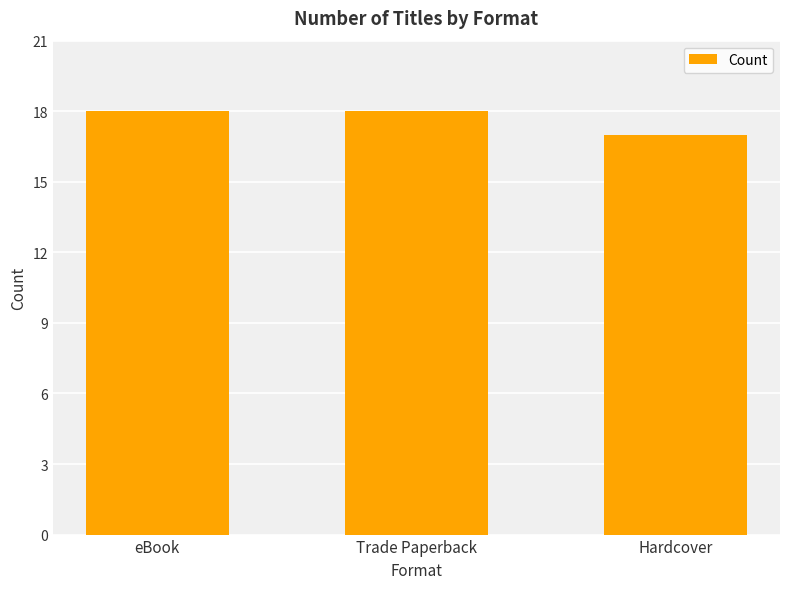

The chart shows a value of 18 at eBook. True or false?

True